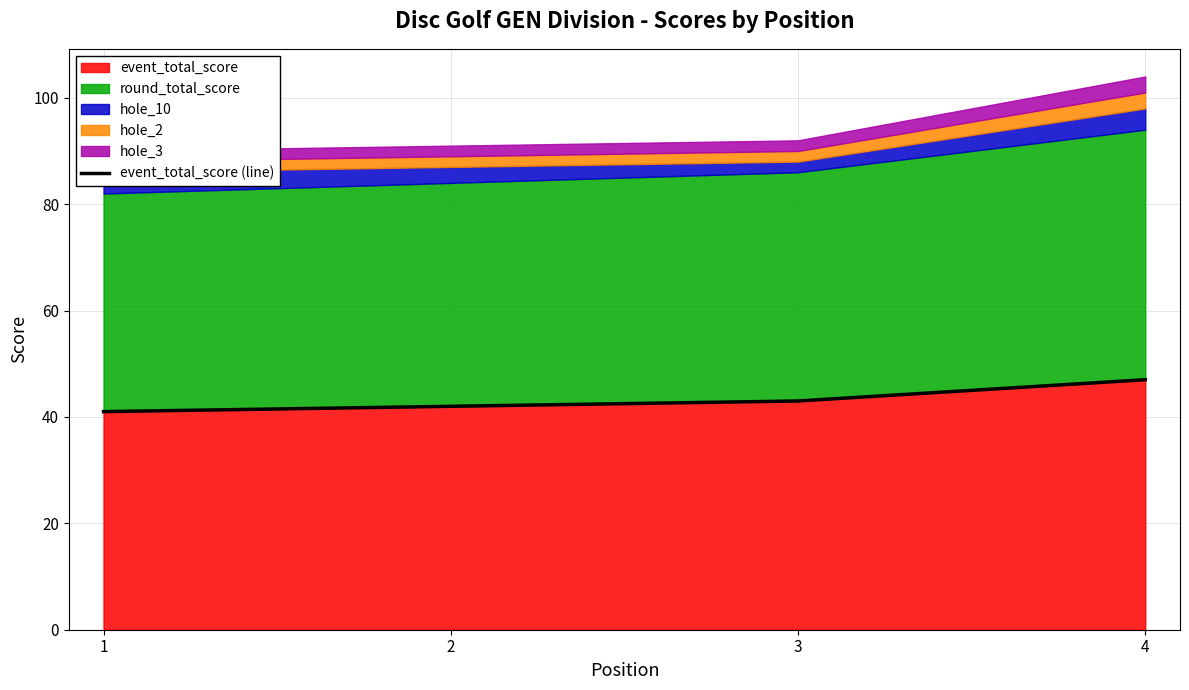

What is the value of the 4th point from the left?

47